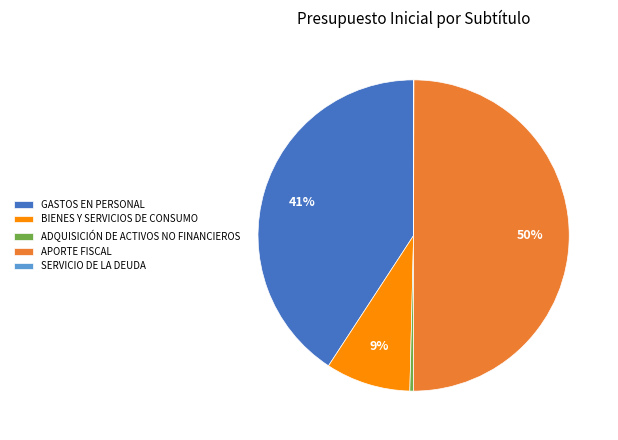

Does BIENES Y SERVICIOS DE CONSUMO account for over 50% of the chart?

No